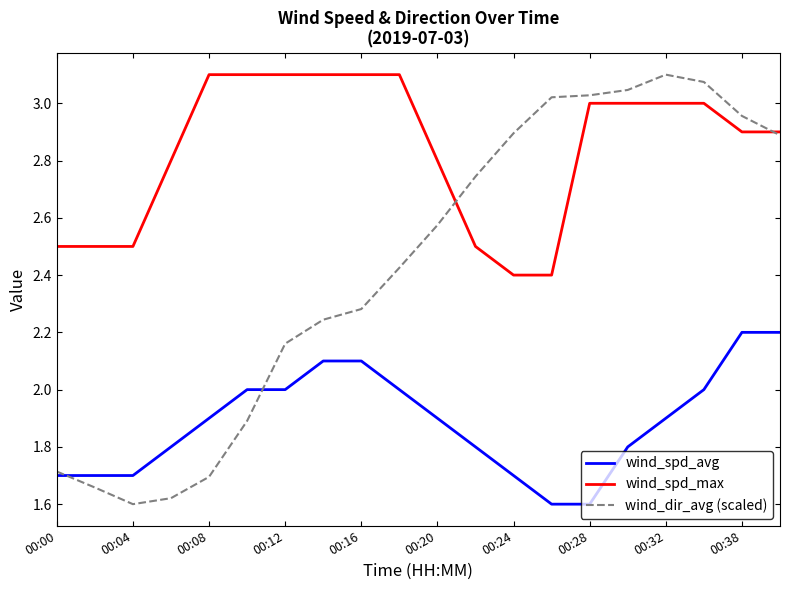

Rank the series by their average value, from highest to lowest.

wind_spd_max, wind_dir_avg (scaled), wind_spd_avg